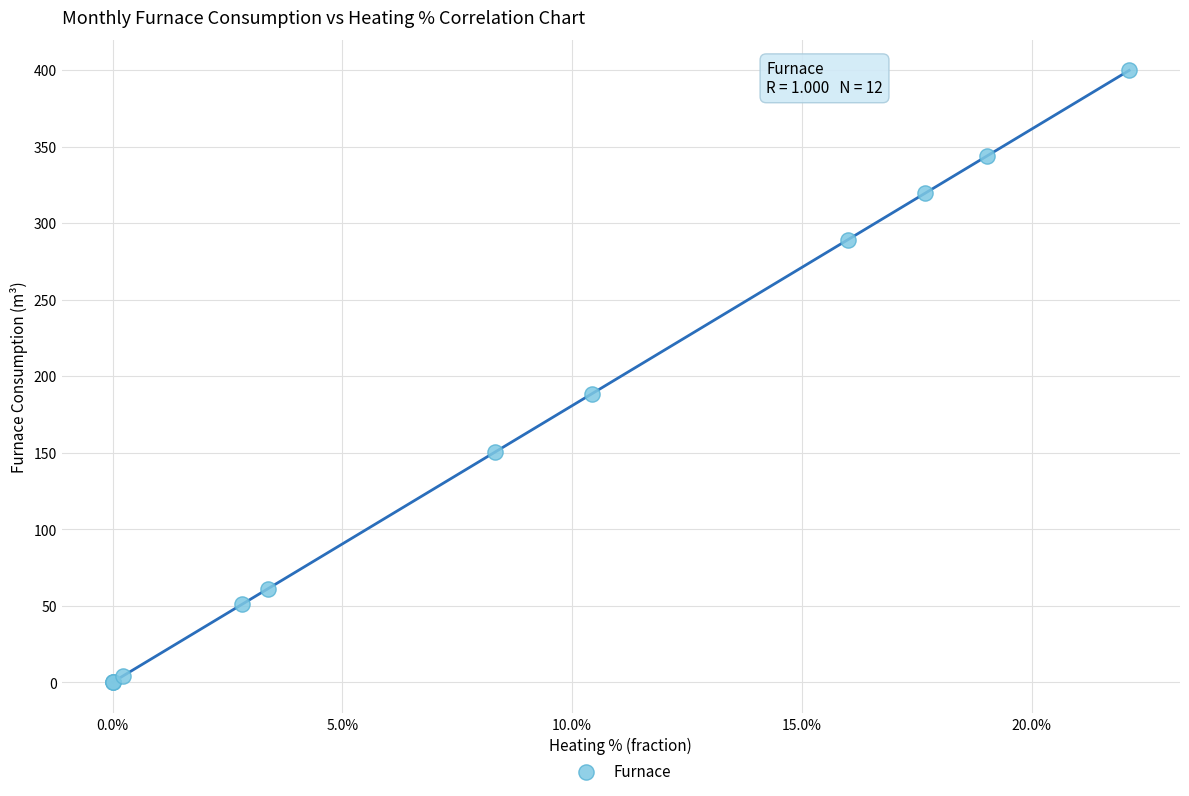

What Y value in the scatter plot is closest to 199?

188.5